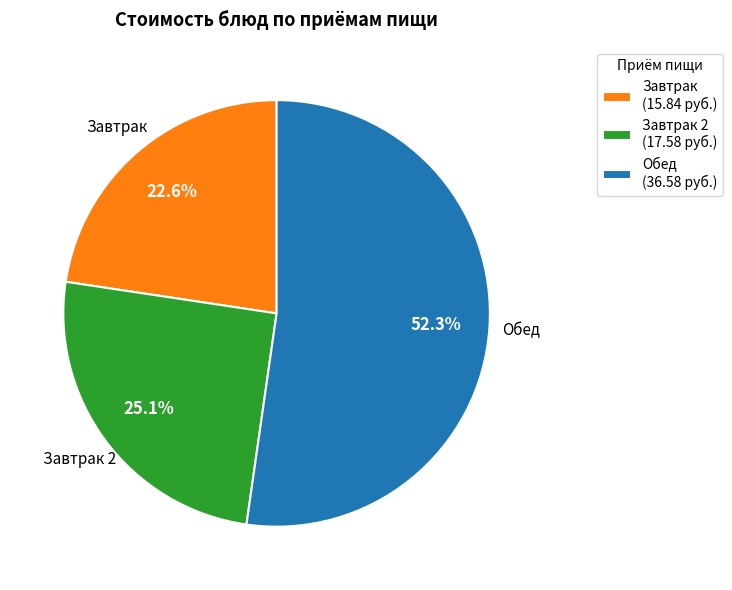

Does Обед (36.58 руб.) represent more than half of the total?

Yes